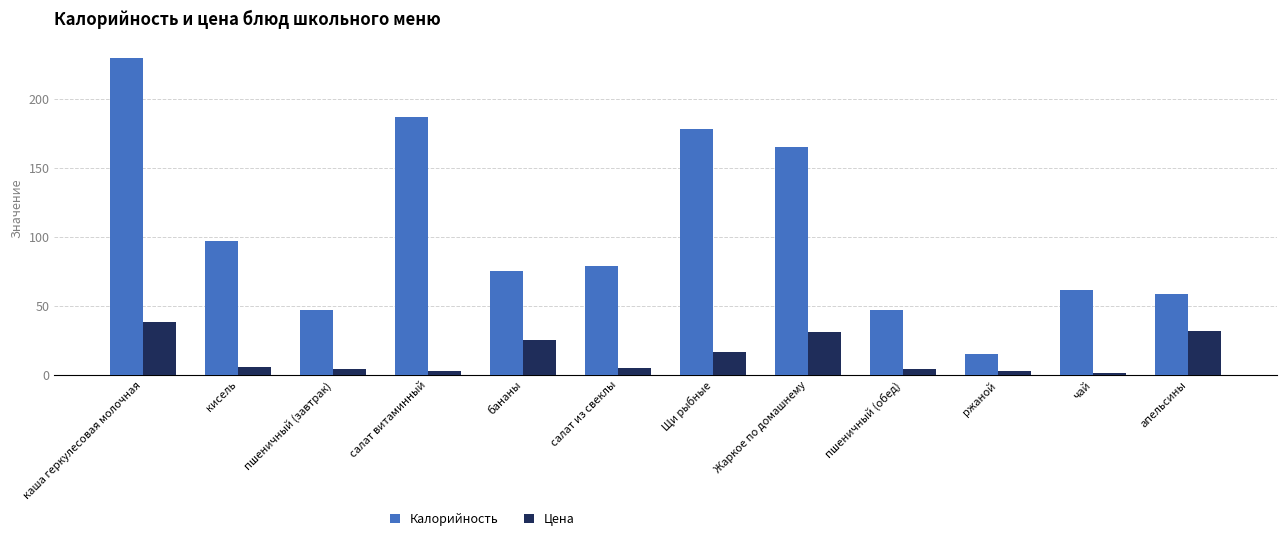

Between Щи рыбные and чай, which series saw the biggest shift?

Калорийность